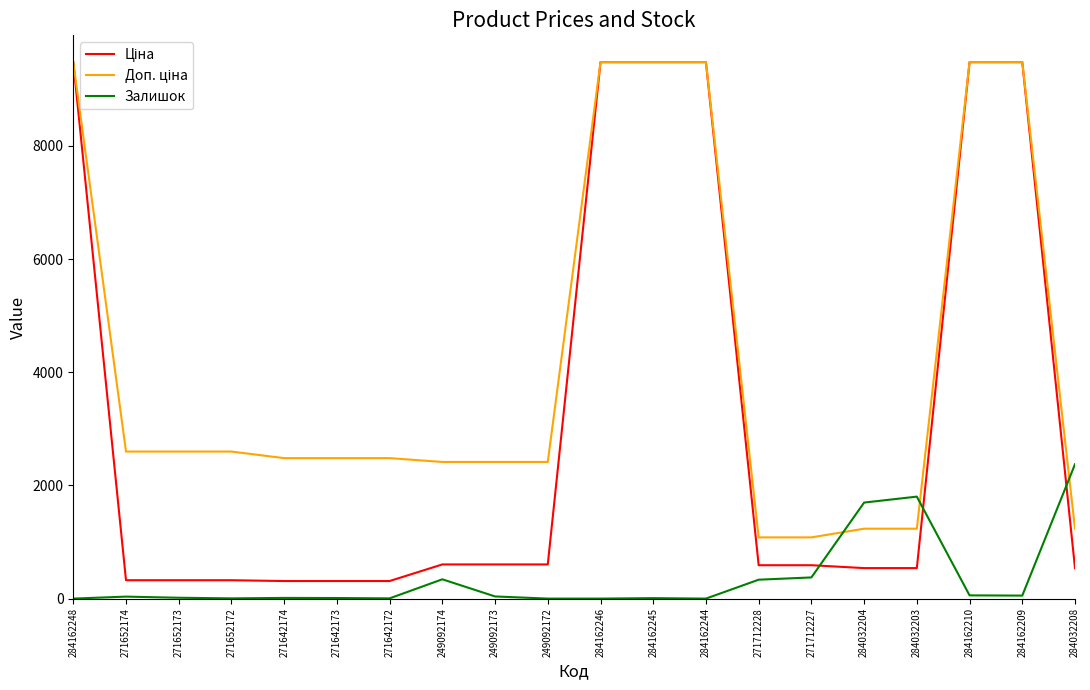

What is the maximum value for Залишок?

2375.0